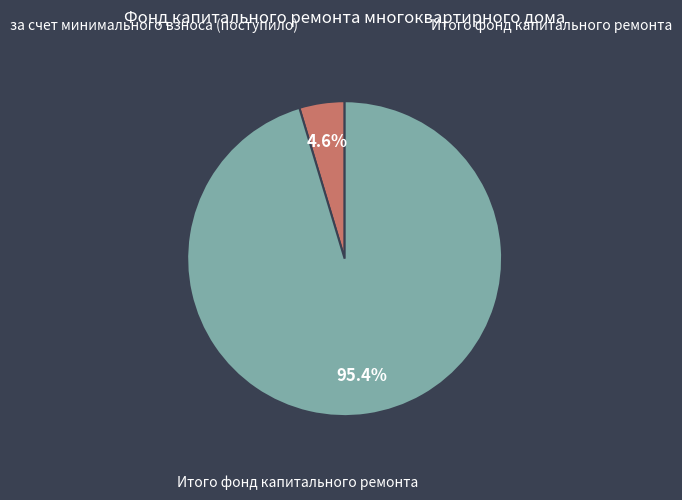

Is there a majority slice in this chart?

Yes